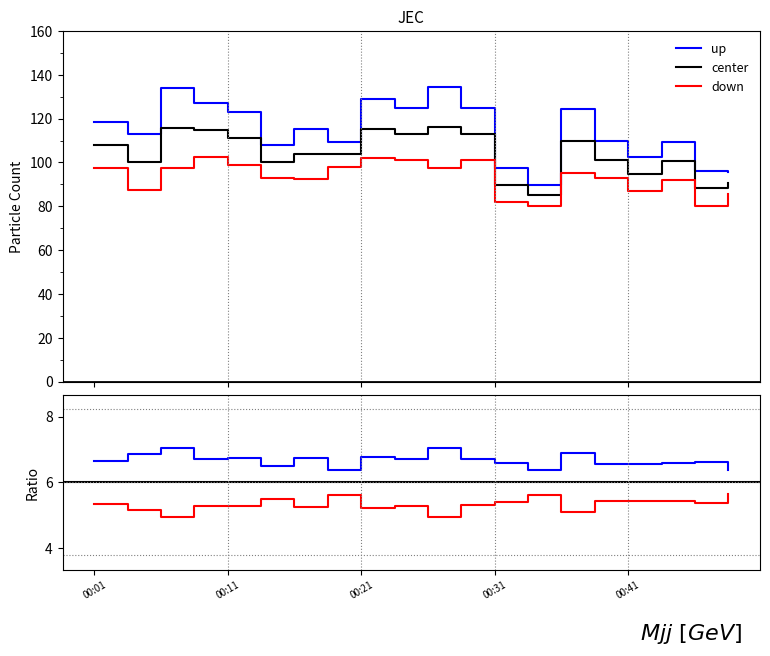

What is the value of the P2 point at the 5th from the left?

98.8